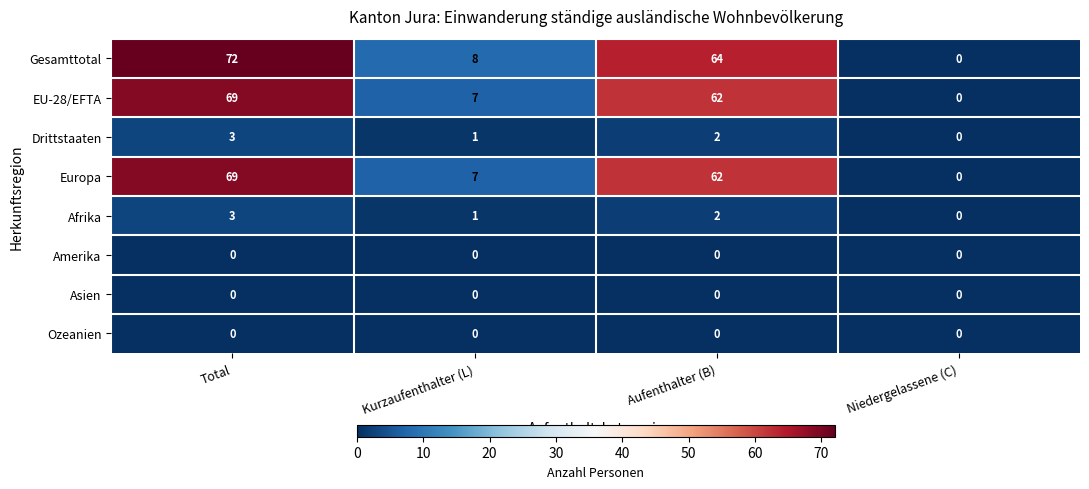

What is the maximum value shown in the chart?

72